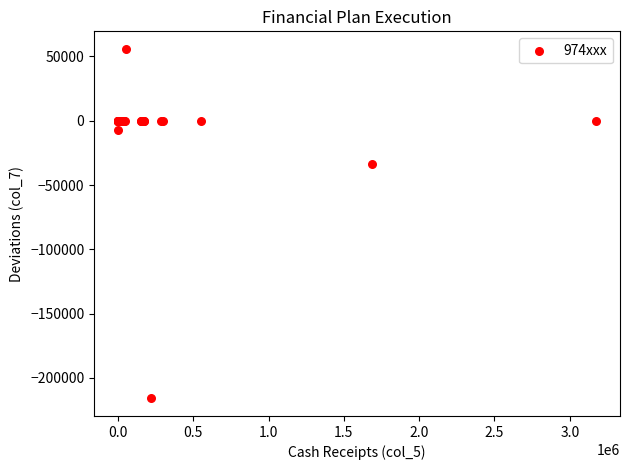

What Y value in the scatter plot is closest to -80005?

-33939.1